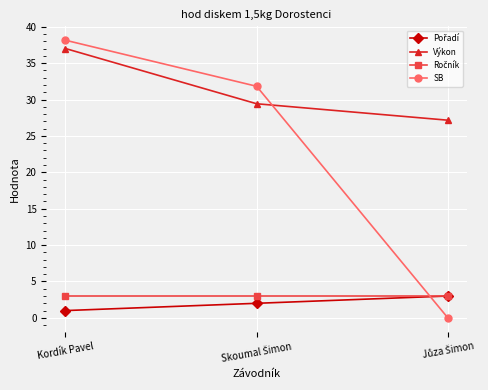

Which label corresponds to the largest value in the chart?

Kordík Pavel